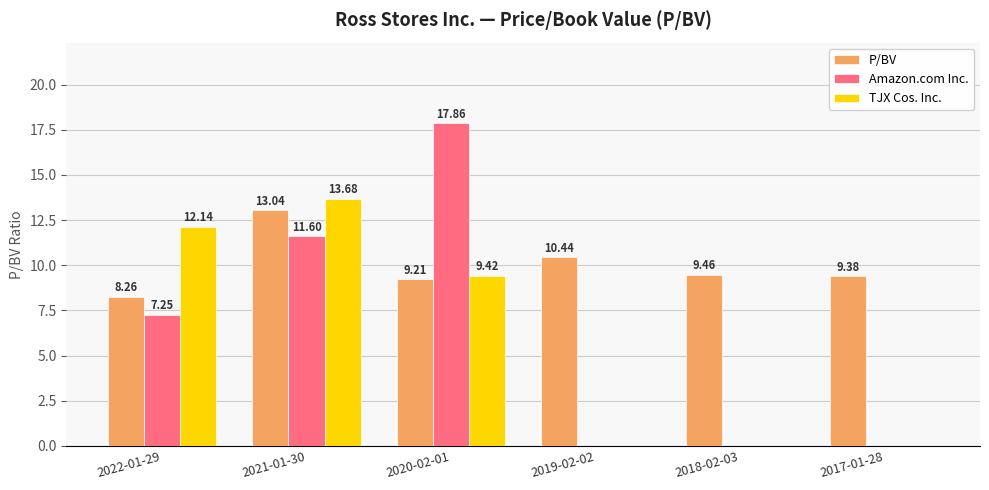

Which series changed the most between 2020-02-01 and 2017-01-28?

Amazon.com Inc.